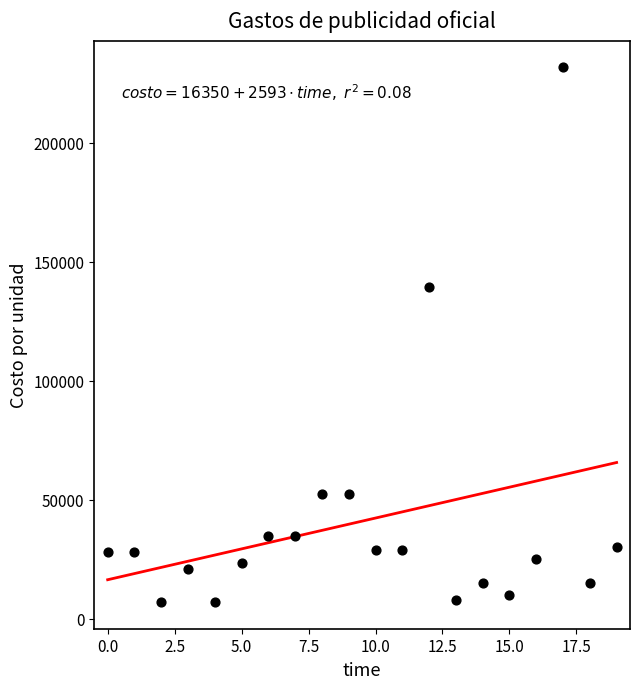

What Y value in the scatter plot is closest to 119355?

139200.0